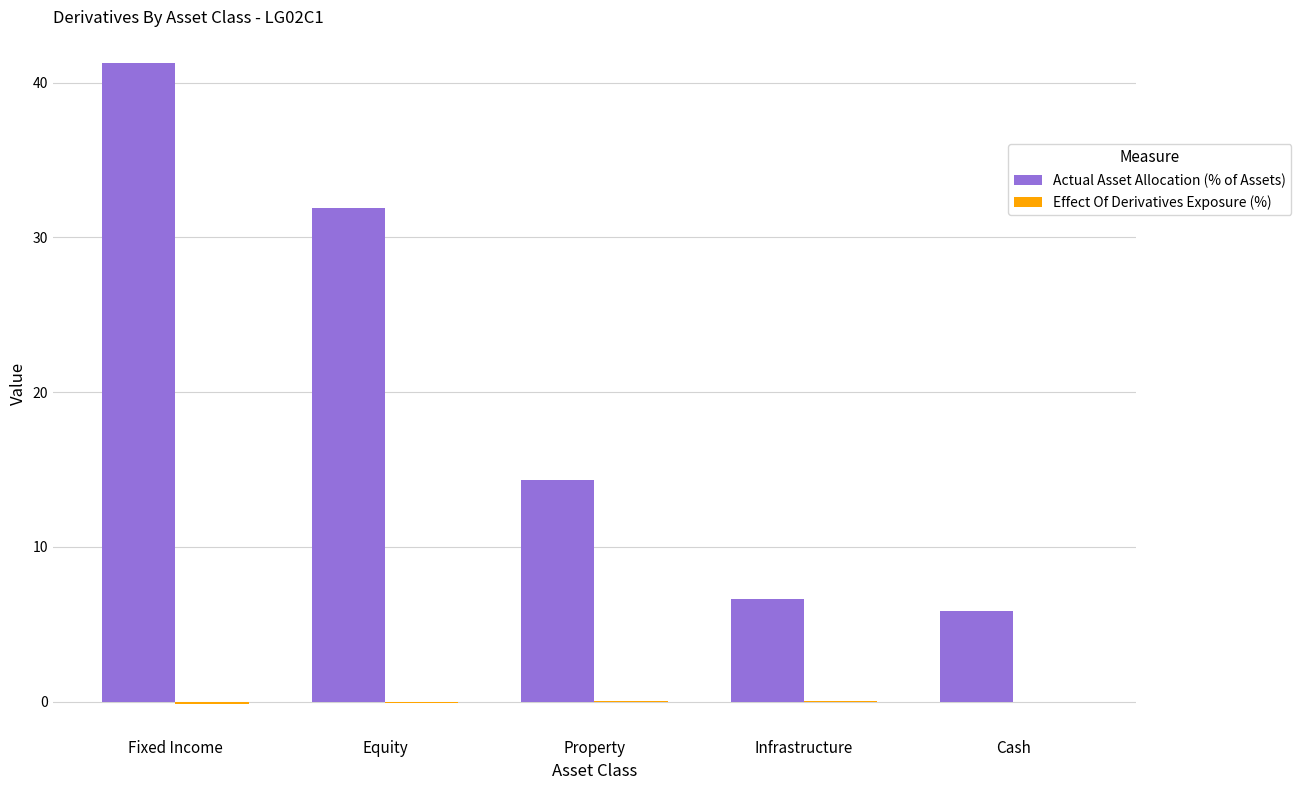

Does the chart contain stacked bars?

No